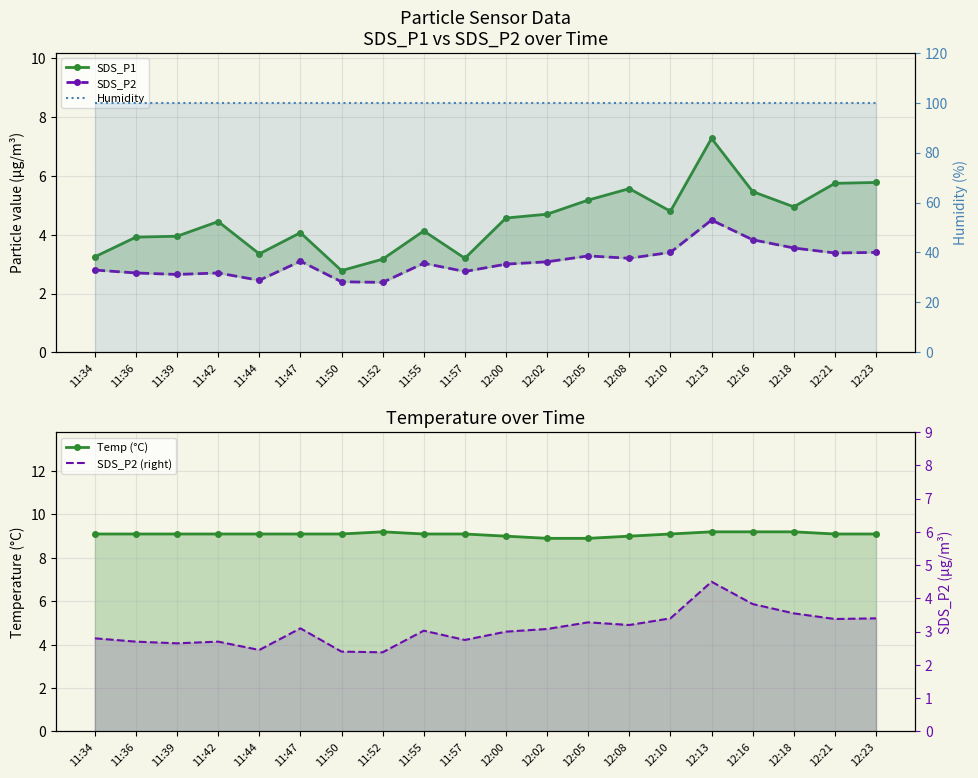

True or false: SDS_P2 and SDS_P2 (right) intersect in this chart.

False